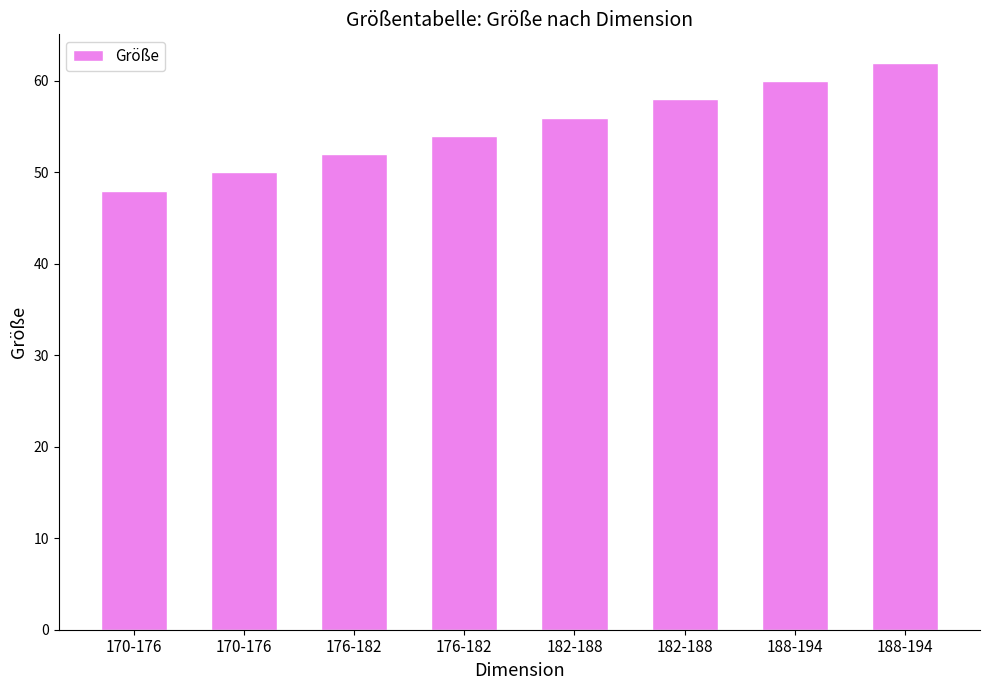

What is the change in value from 170-176 to 188-194?

+12